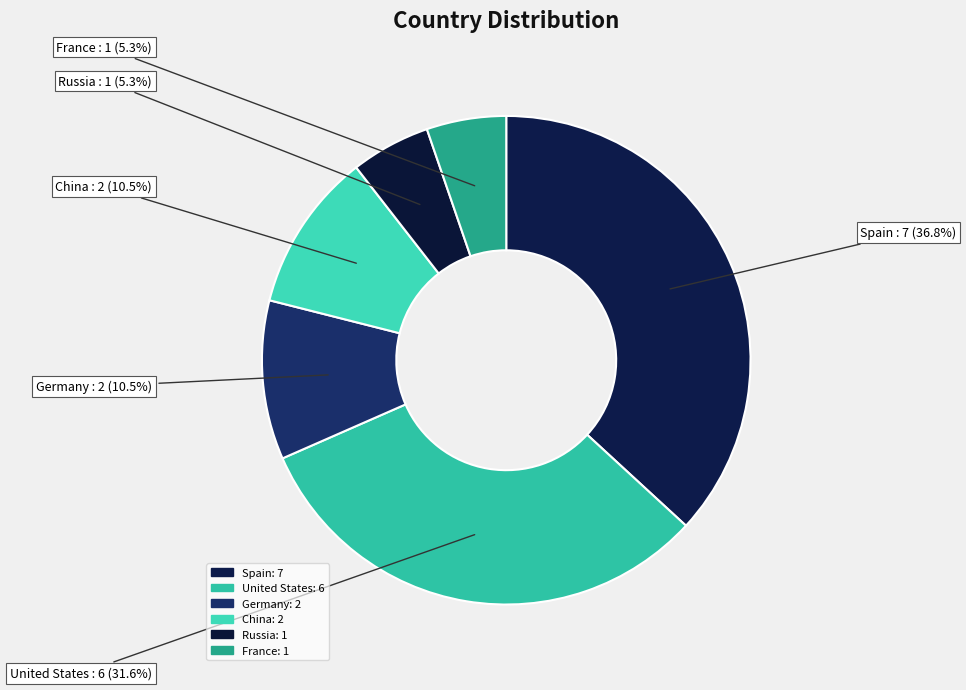

True or false: United States accounts for 32% of the total.

True